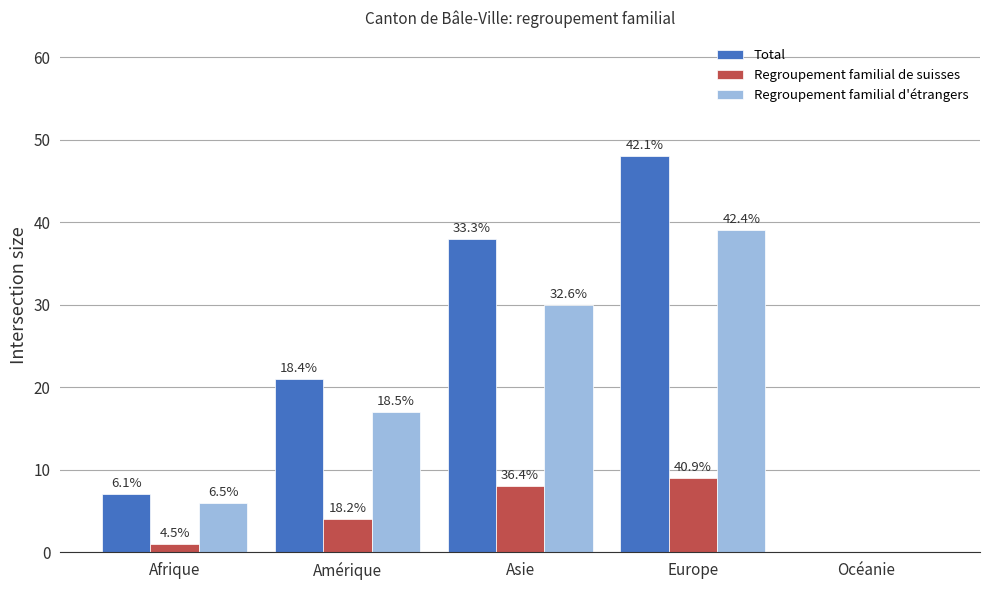

Which label corresponds to the smallest value in the chart?

Océanie